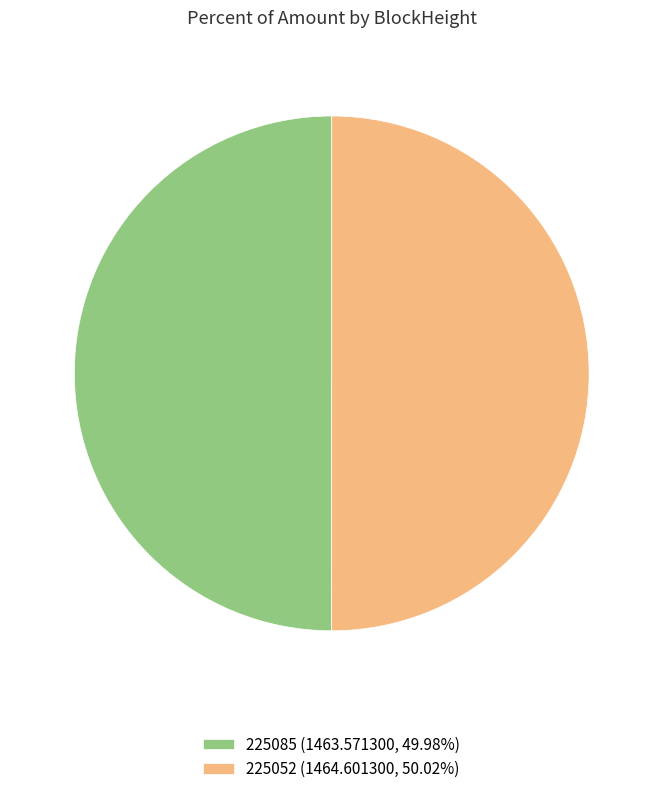

Approximately how many times larger is the value at 225052 (1464.601300, 50.02%) compared to 225085 (1463.571300, 49.98%)?

1.0